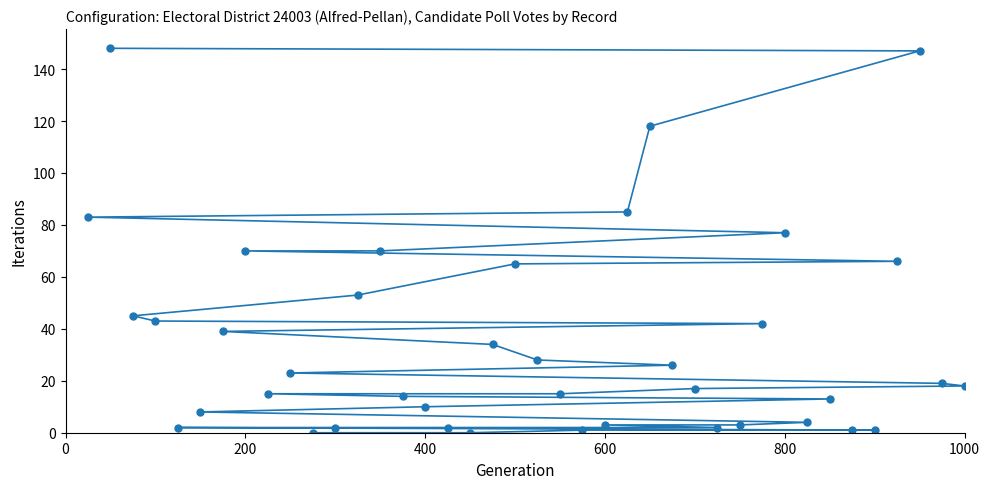

What is the maximum value shown in the chart?

148